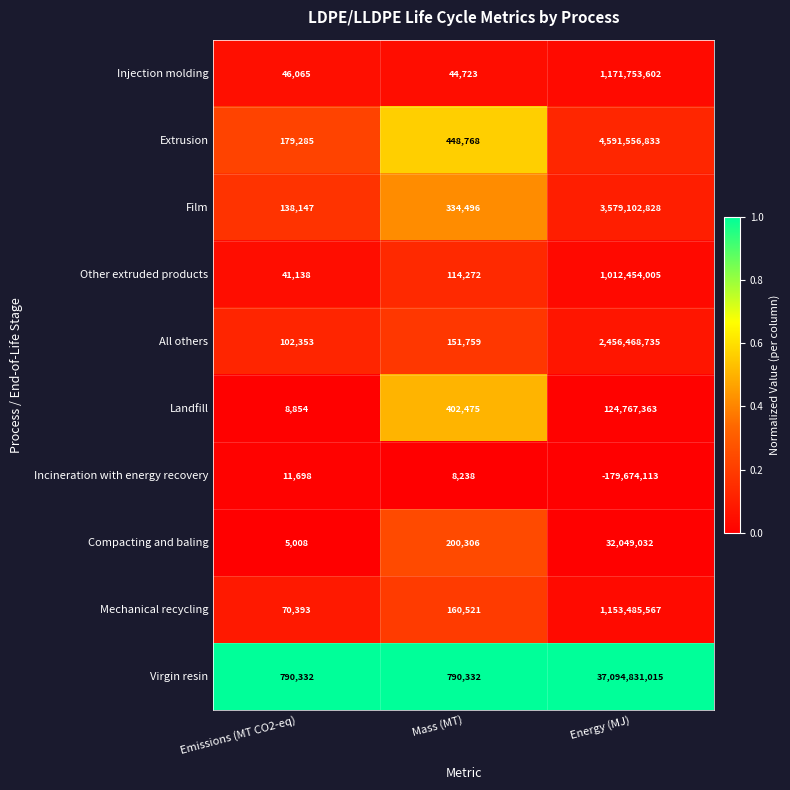

Which series changed the most between Emissions (MT CO2-eq) and Mass (MT)?

Landfill